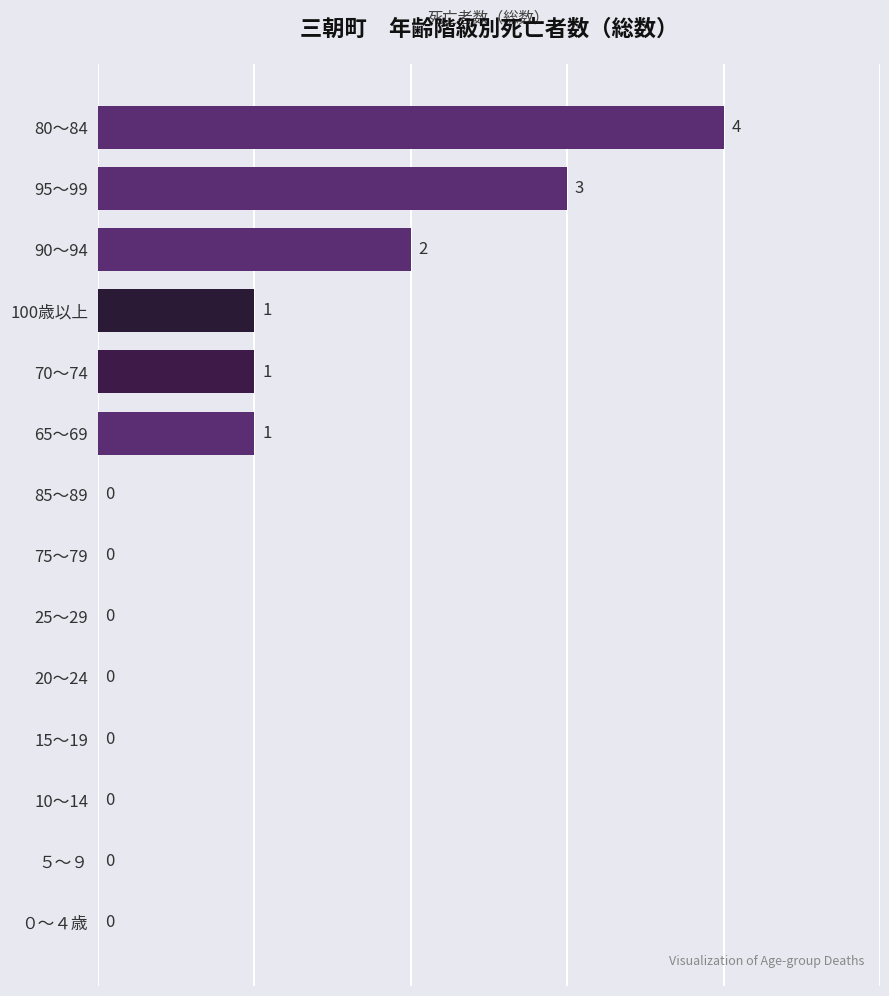

Reading bottom to top, what are all the values shown in this chart?

０～４歳=0	５～９=0	10～14=0	15～19=0	20～24=0	25～29=0	75～79=0	85～89=0	65～69=1	70～74=1	100歳以上=1	90～94=2	95～99=3	80～84=4